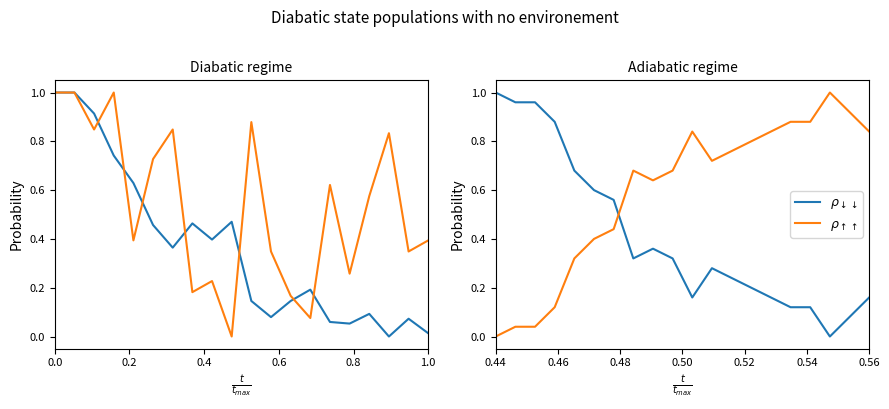

What is the difference between the maximum and minimum values in the $\rho_{\uparrow\uparrow}$ series?

1.0